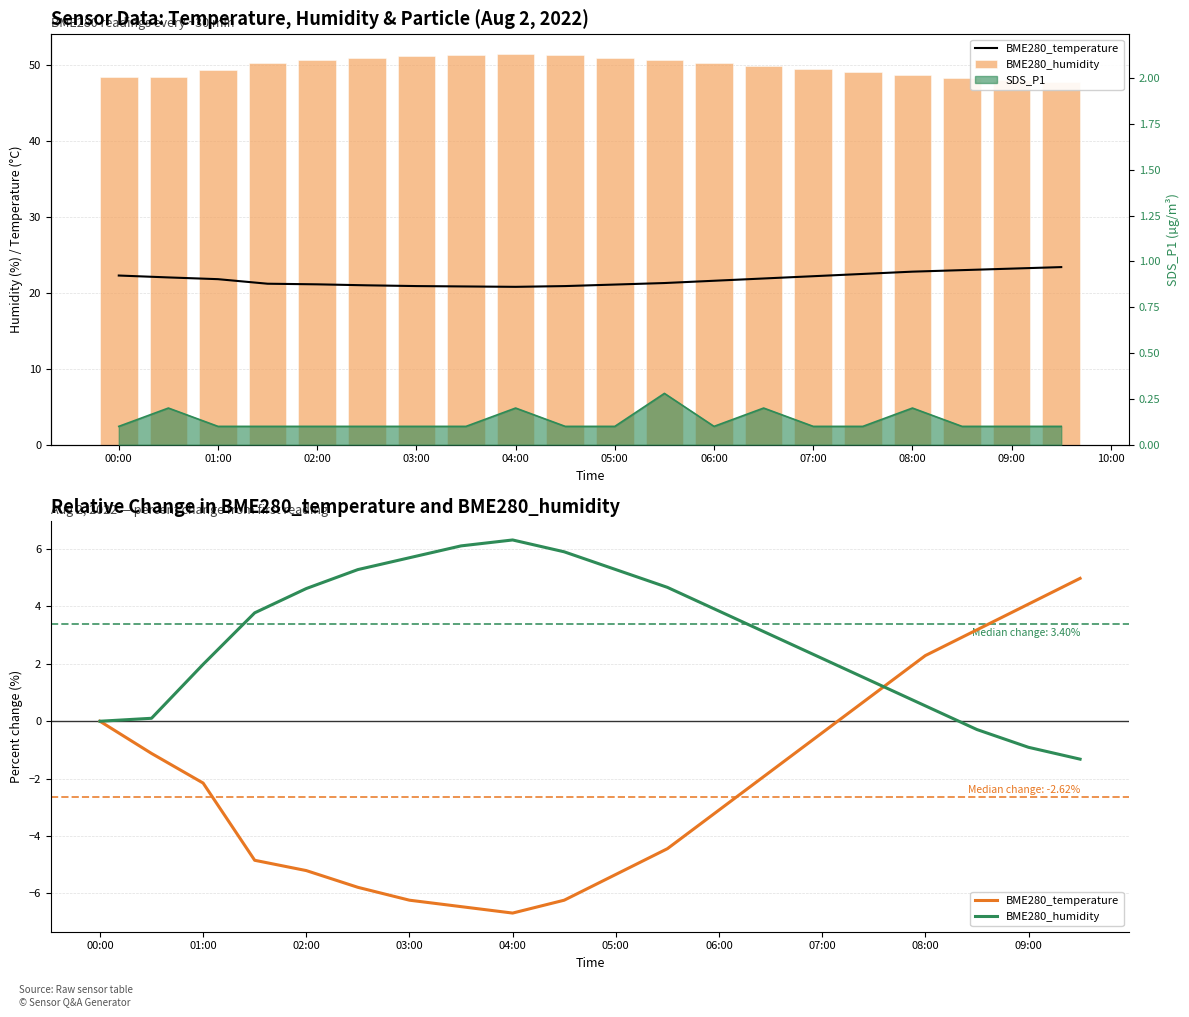

Where is BME280_temperature nearest to the value 0?

00:00